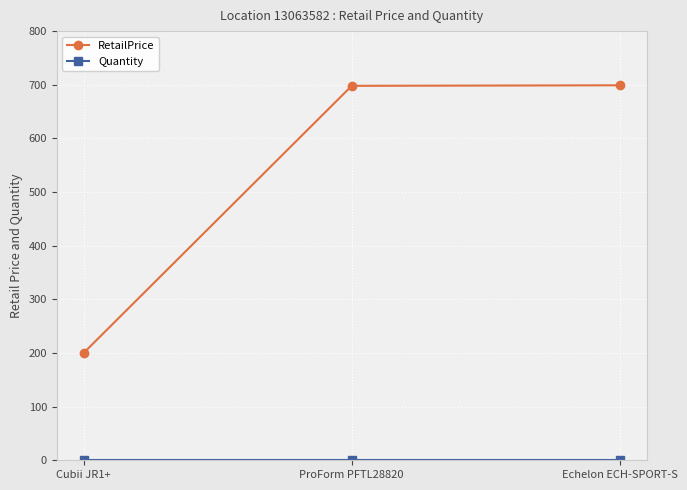

Which series has the largest total across all categories?

RetailPrice